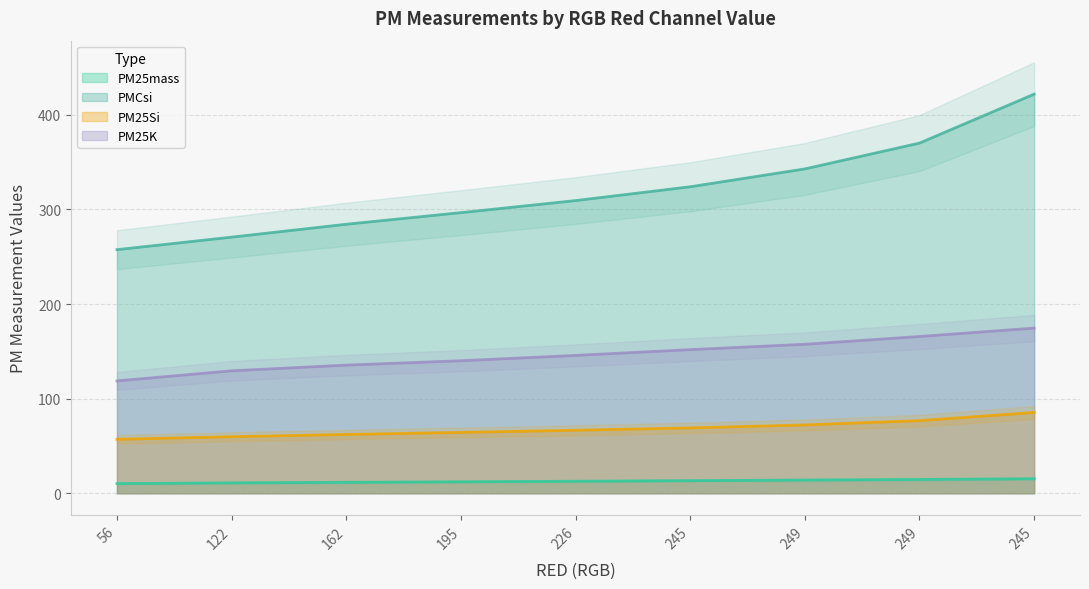

What is the spread (max minus min) of values at 245?

310.6